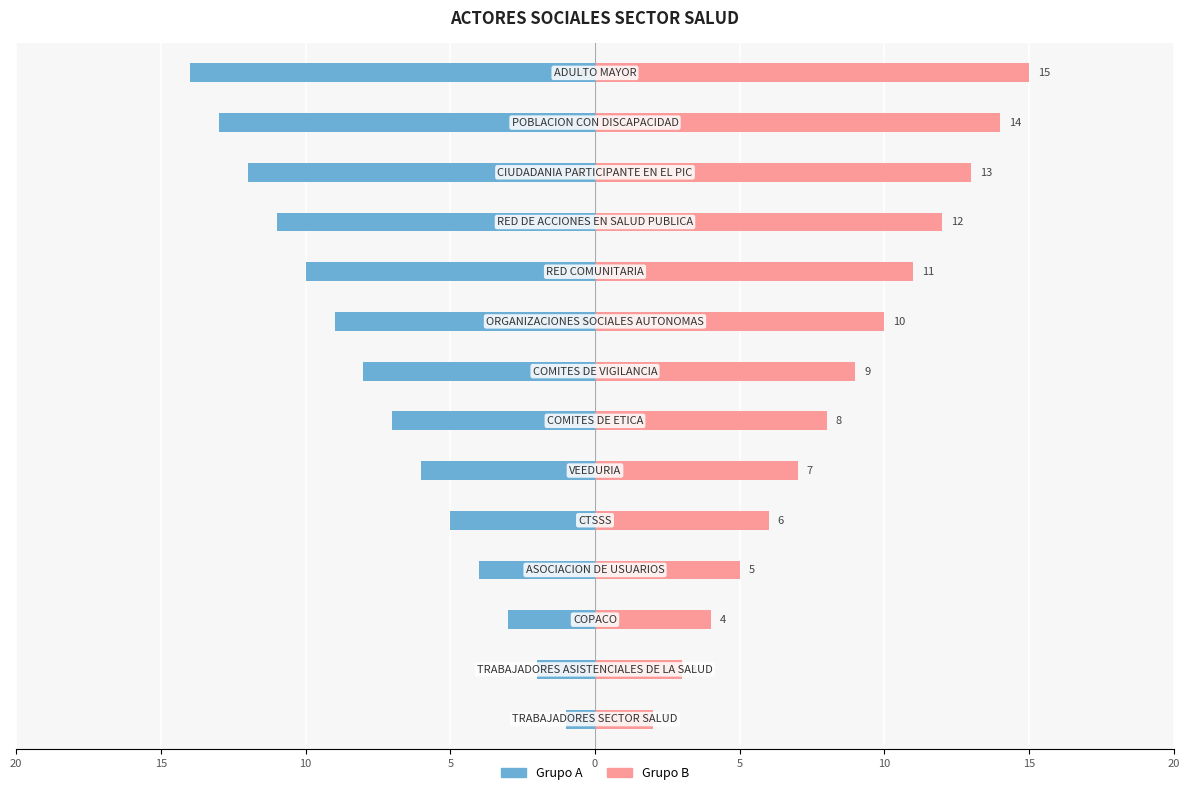

How many distinct data groups are displayed?

2